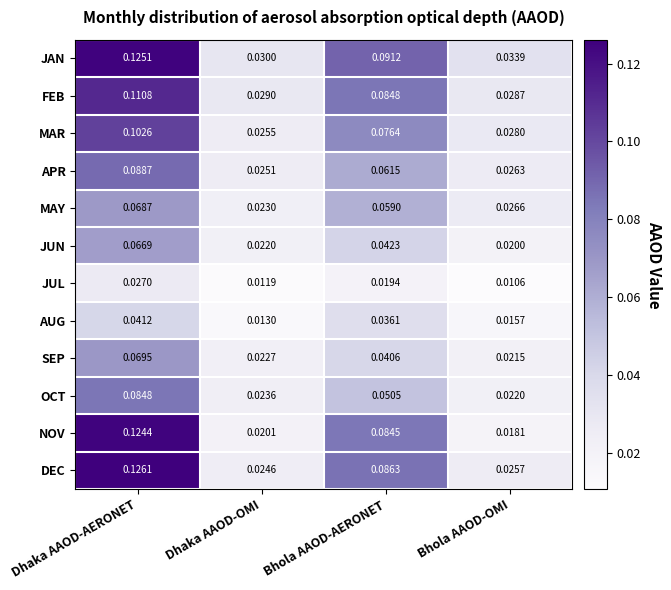

At Bhola AAOD-AERONET, list the series in order from smallest to largest.

JUL, AUG, SEP, JUN, OCT, MAY, APR, MAR, NOV, FEB, DEC, JAN